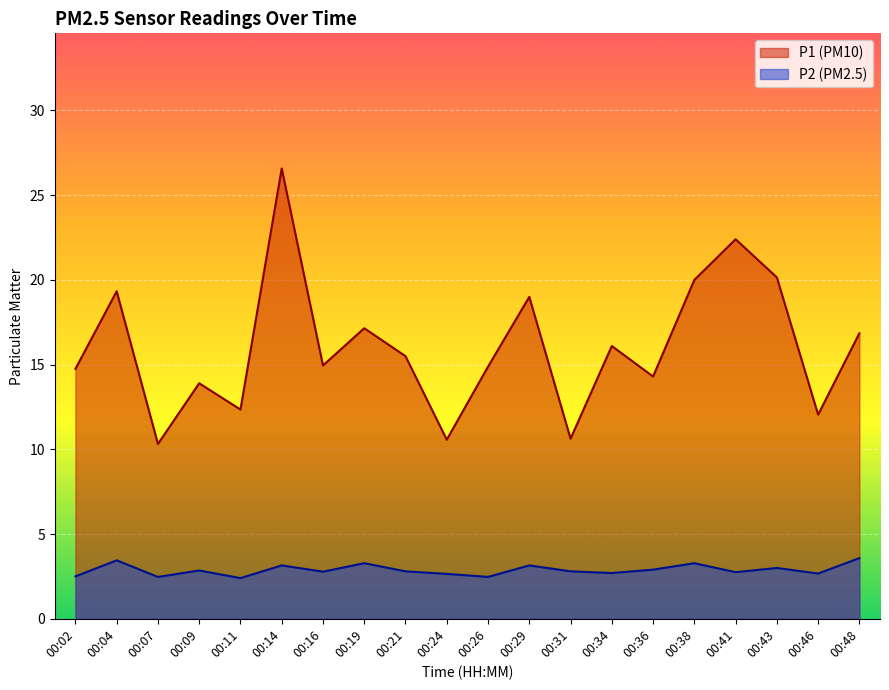

At which category is the sum across all series the highest?

00:14